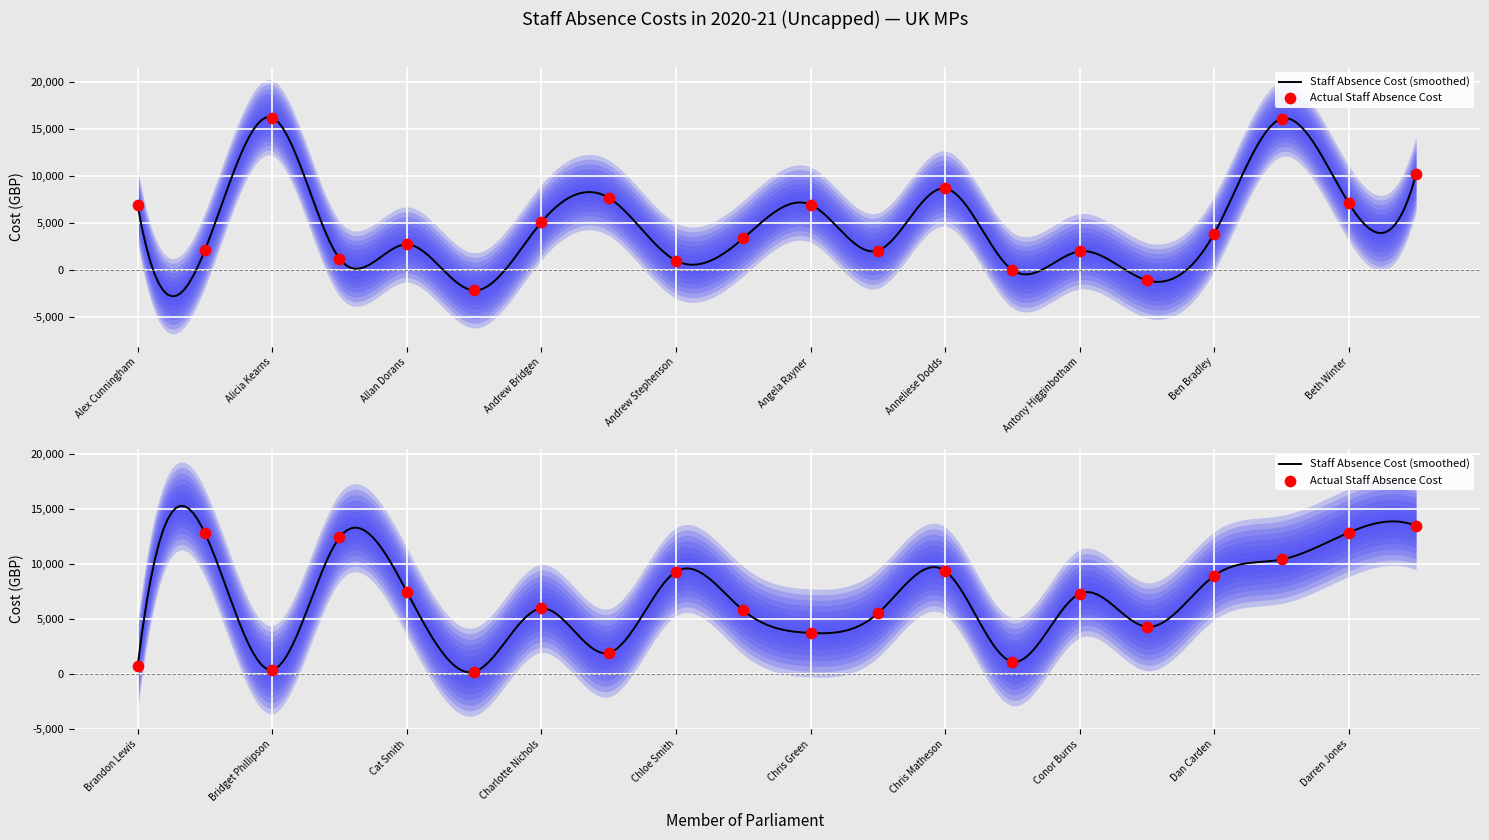

Which has a higher value, Chris Green or Andrew Stephenson?

Chris Green